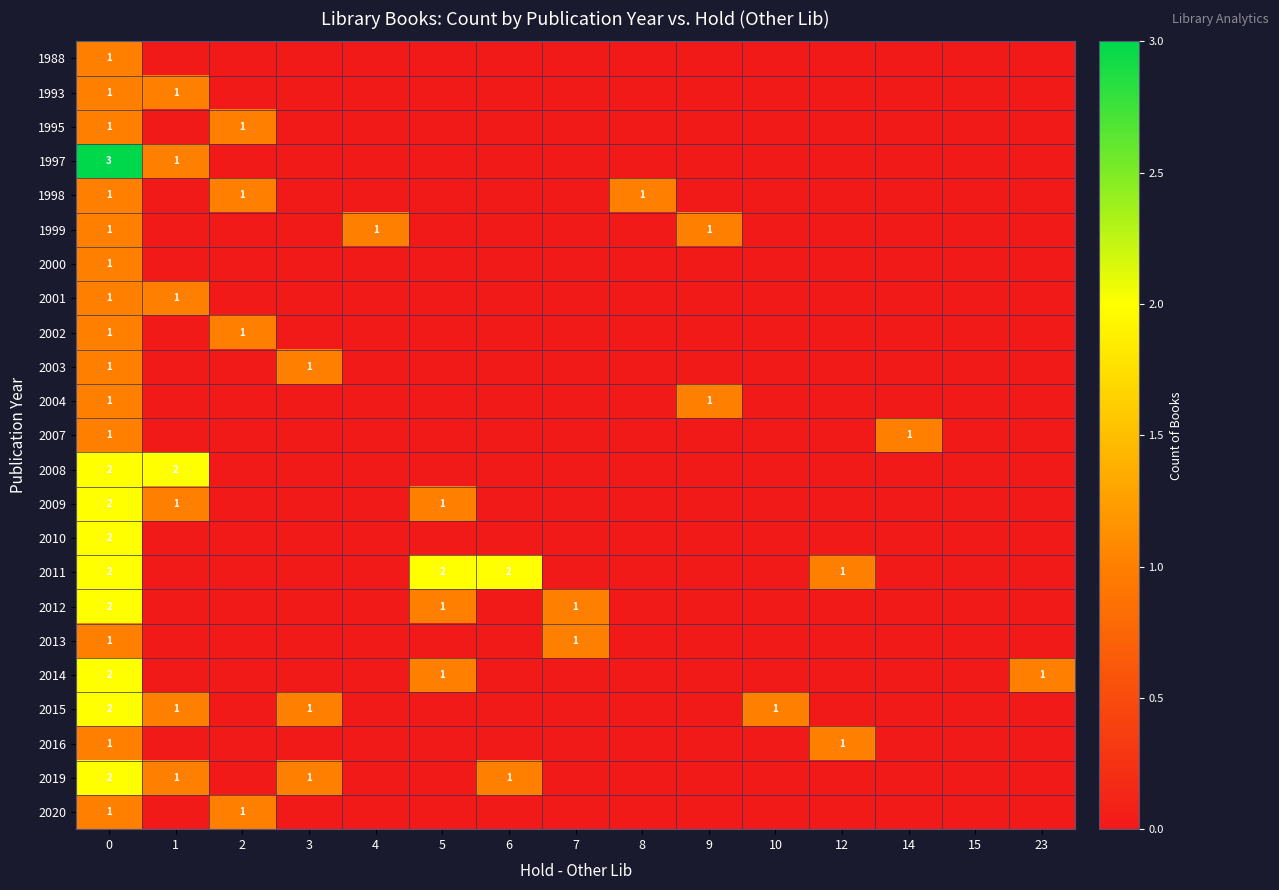

The 2015 series shows 2 at 1. True or false?

False